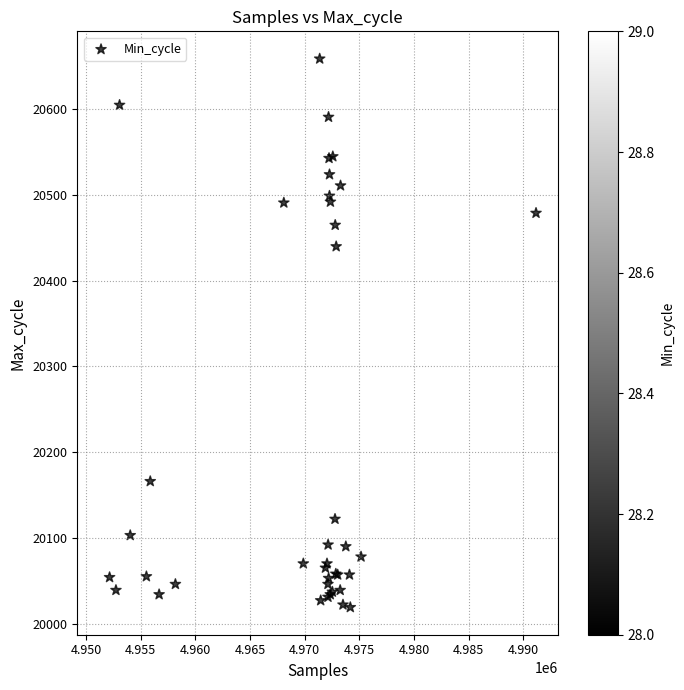

What Y value in the scatter plot is closest to 20339?

20440